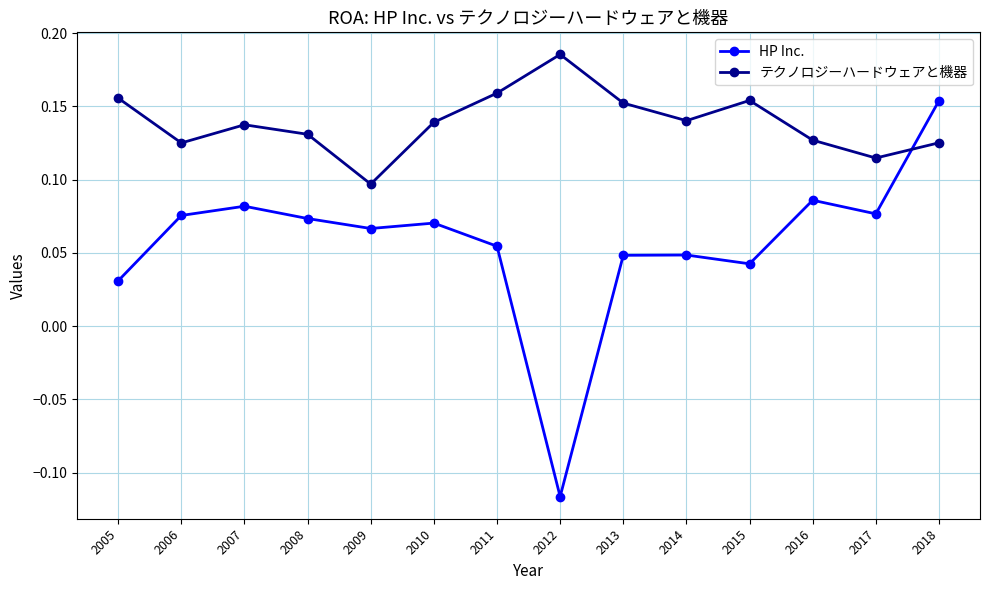

Is the value of テクノロジーハードウェアと機器 at 2018 greater than the value of HP Inc. at 2011?

Yes